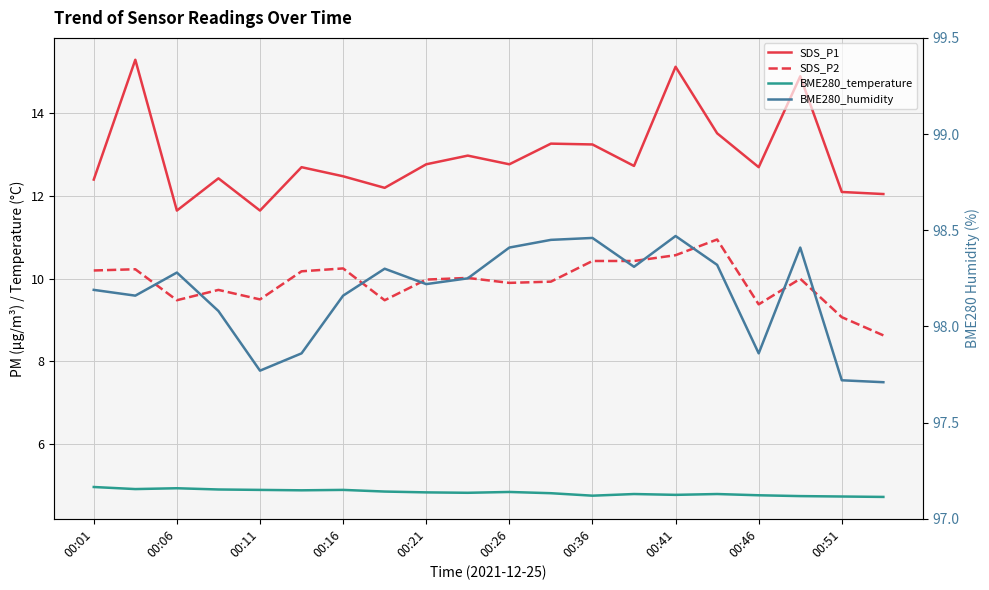

What is the value of the BME280_temperature point at the 11th from the left?

4.8